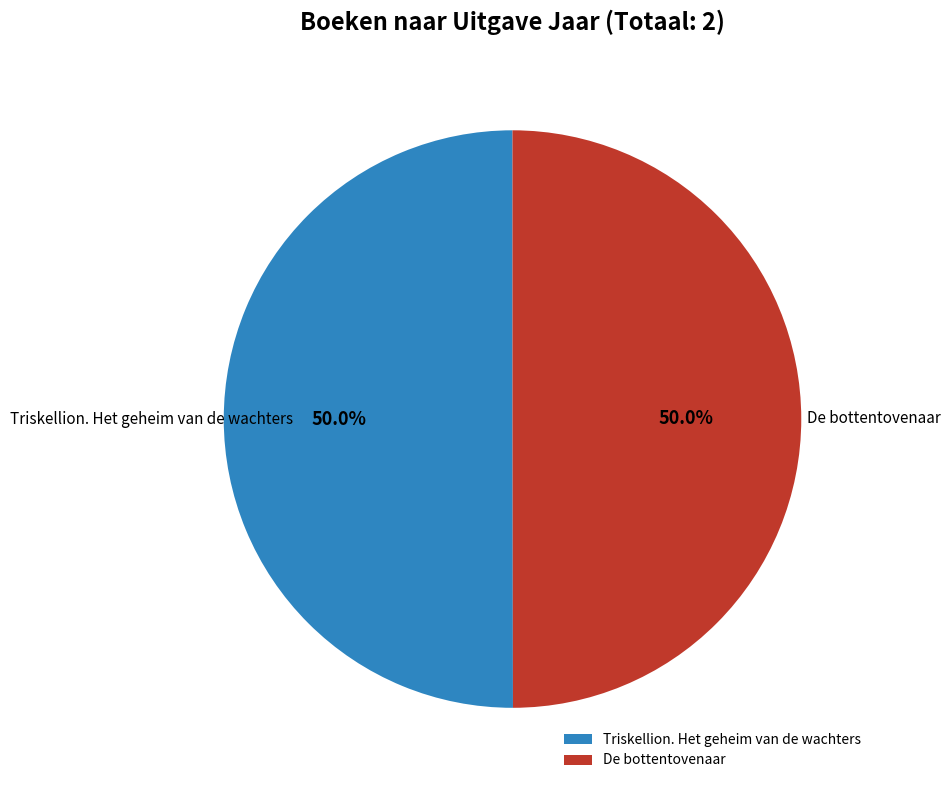

Is the sum of De bottentovenaar and Triskellion. Het geheim van de wachters greater than half?

Yes